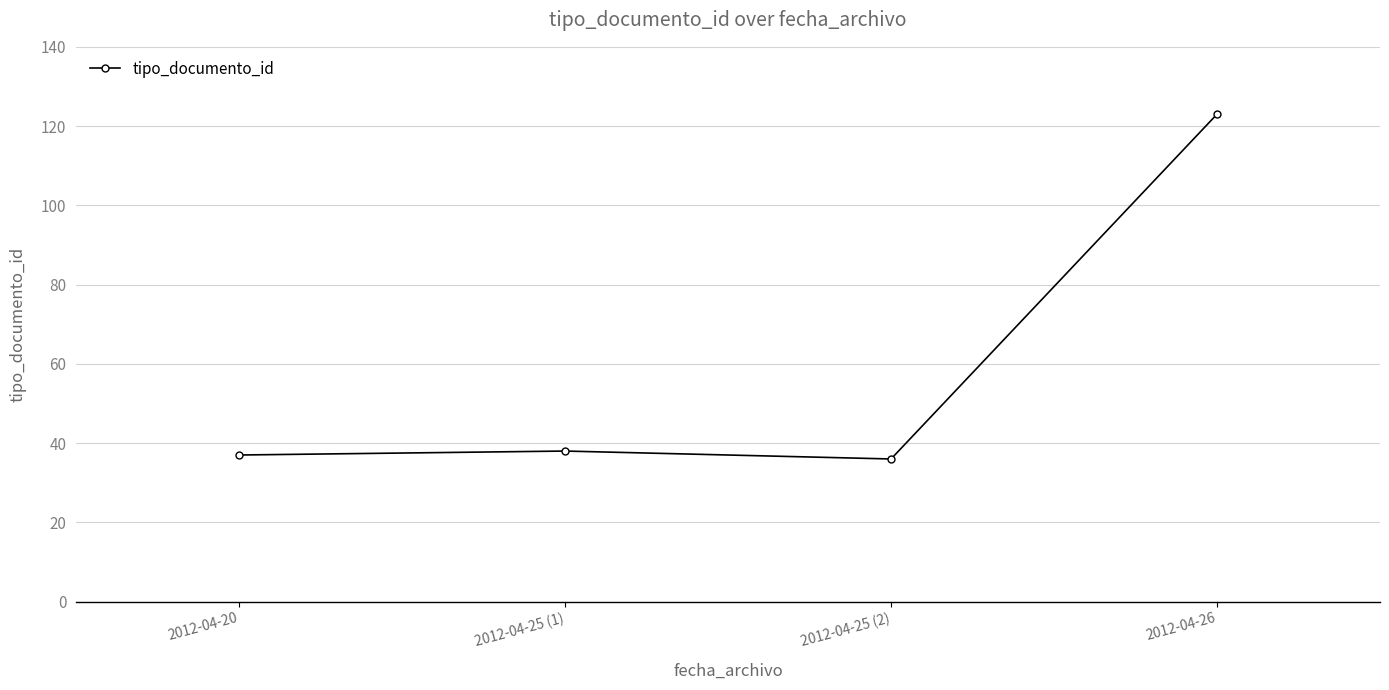

What is the label of the 1st point from the right?

2012-04-26